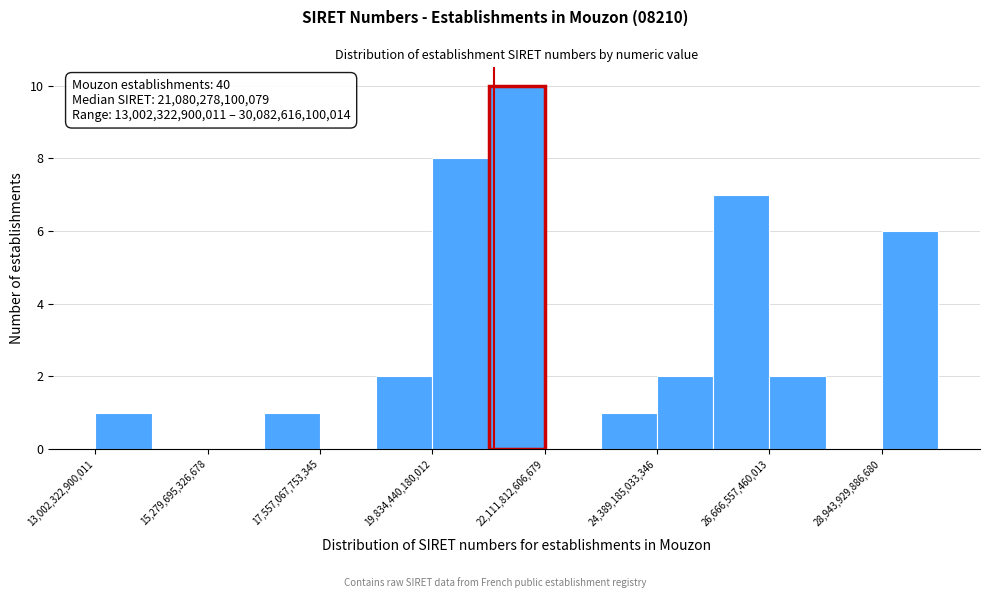

Read against the x-axis, roughly where is the centre of the tallest bar?

21500000000000